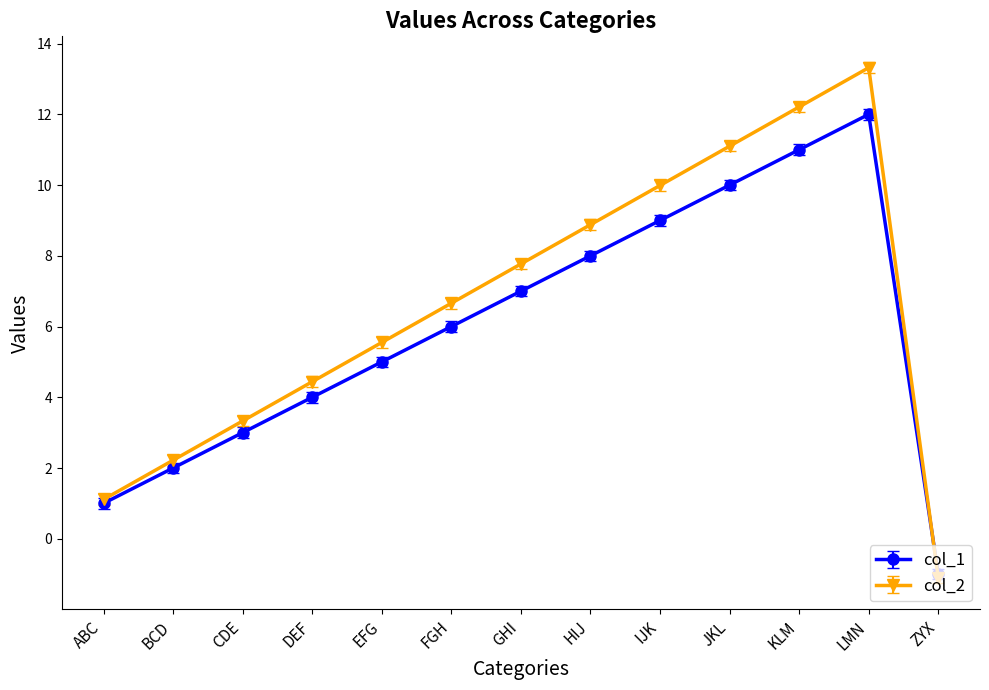

How many lines are shown in the chart?

2